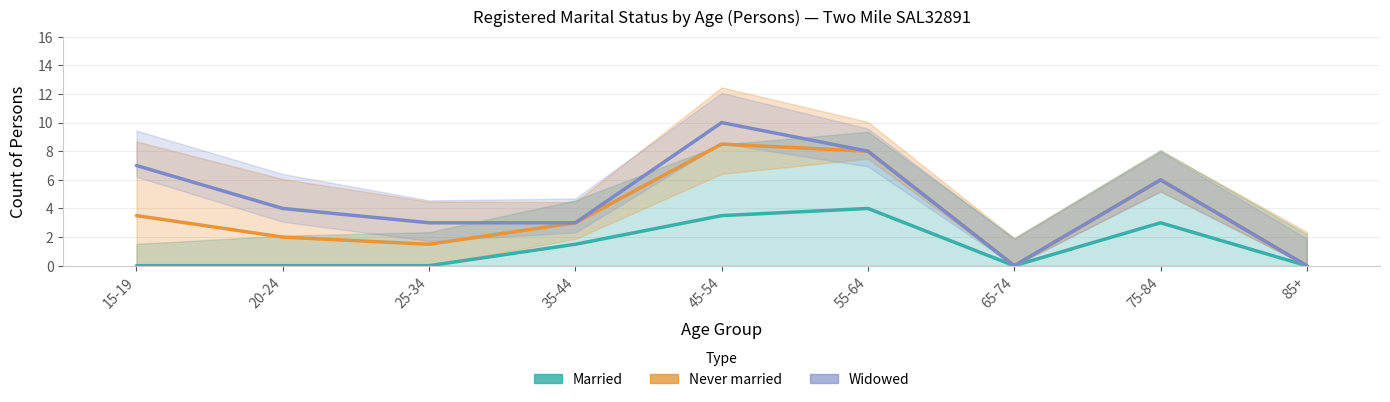

Which series has the widest spread of values?

Widowed